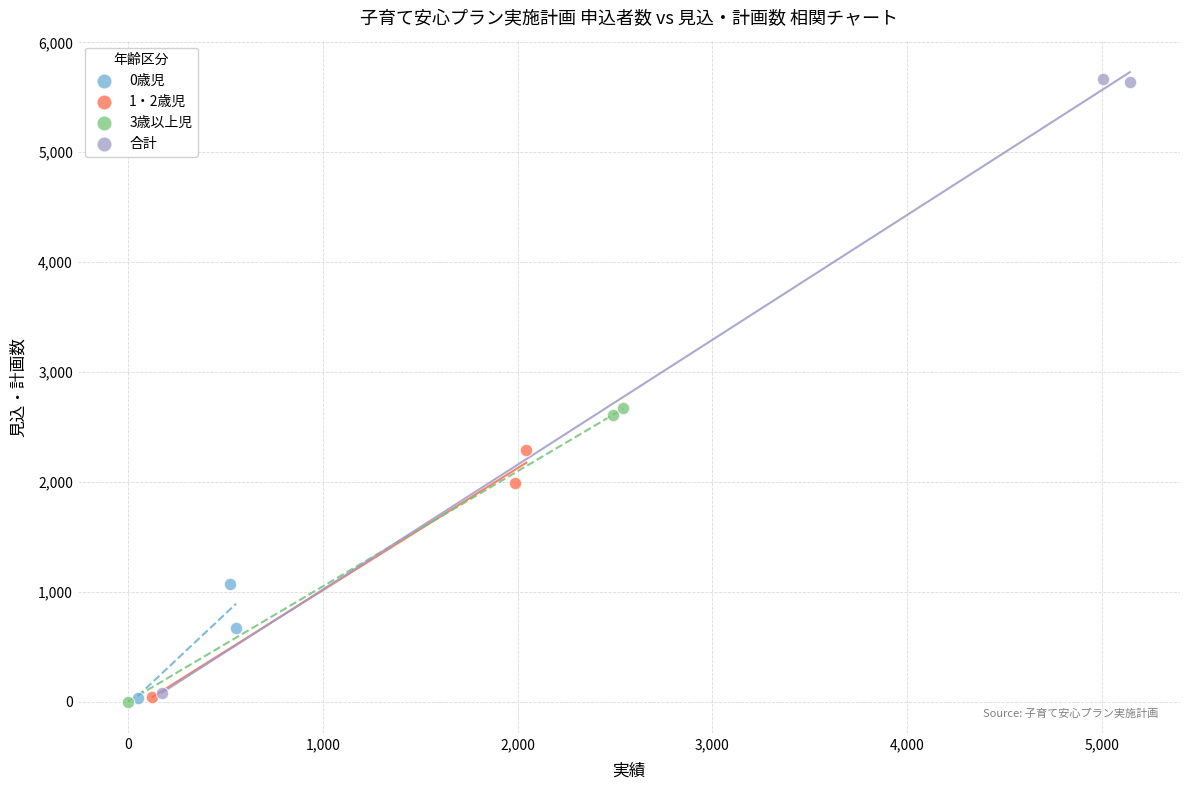

Which series has the widest spread of Y values?

合計